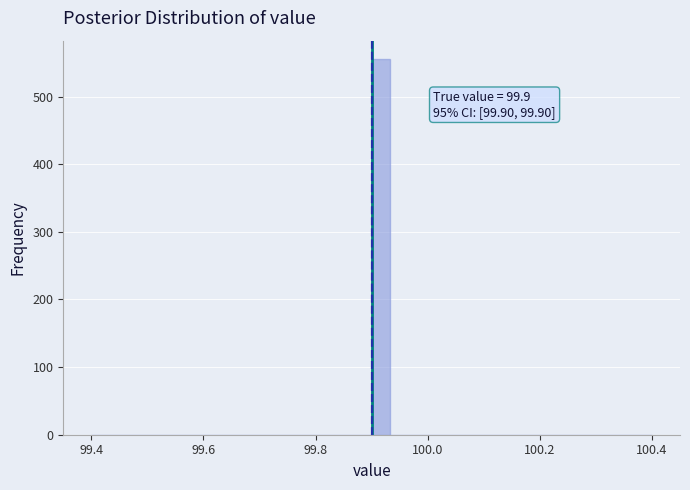

Around what value on the x-axis is the tallest bar? Give the approximate position of its centre, as read against the axis.

99.92